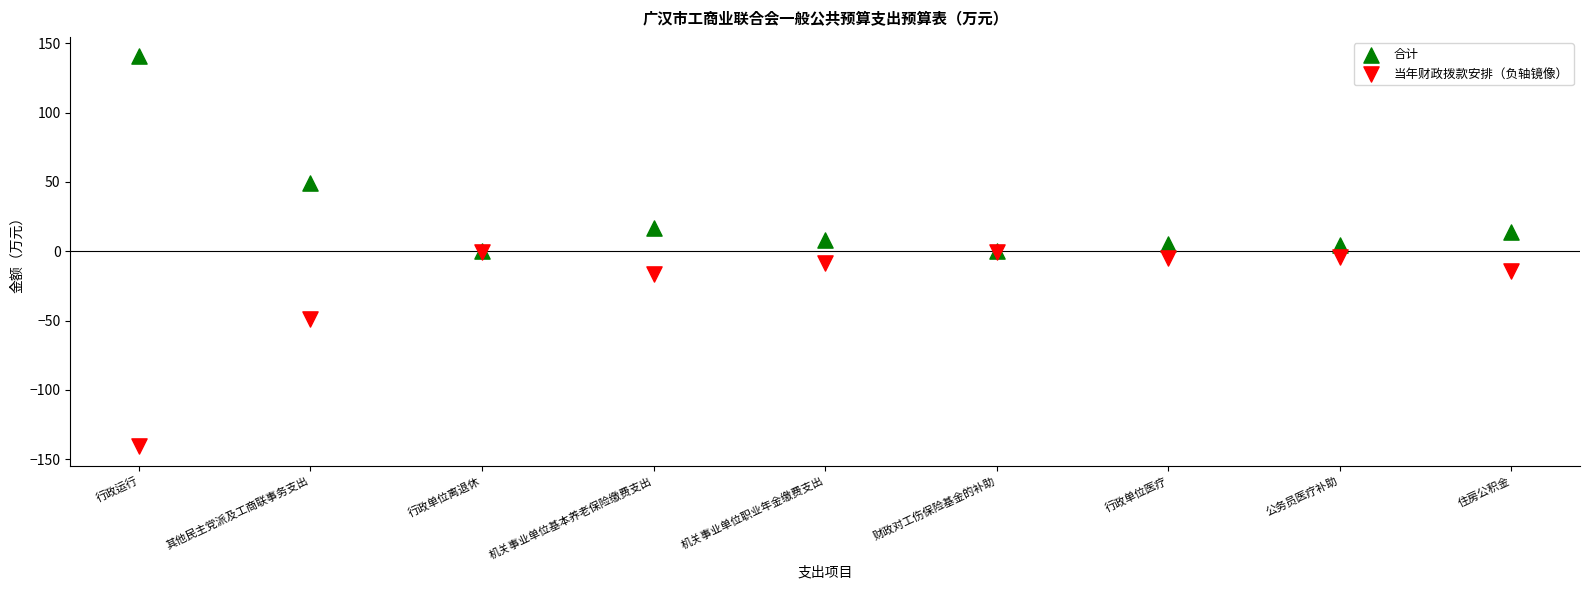

Which series reaches the maximum Y coordinate?

合计